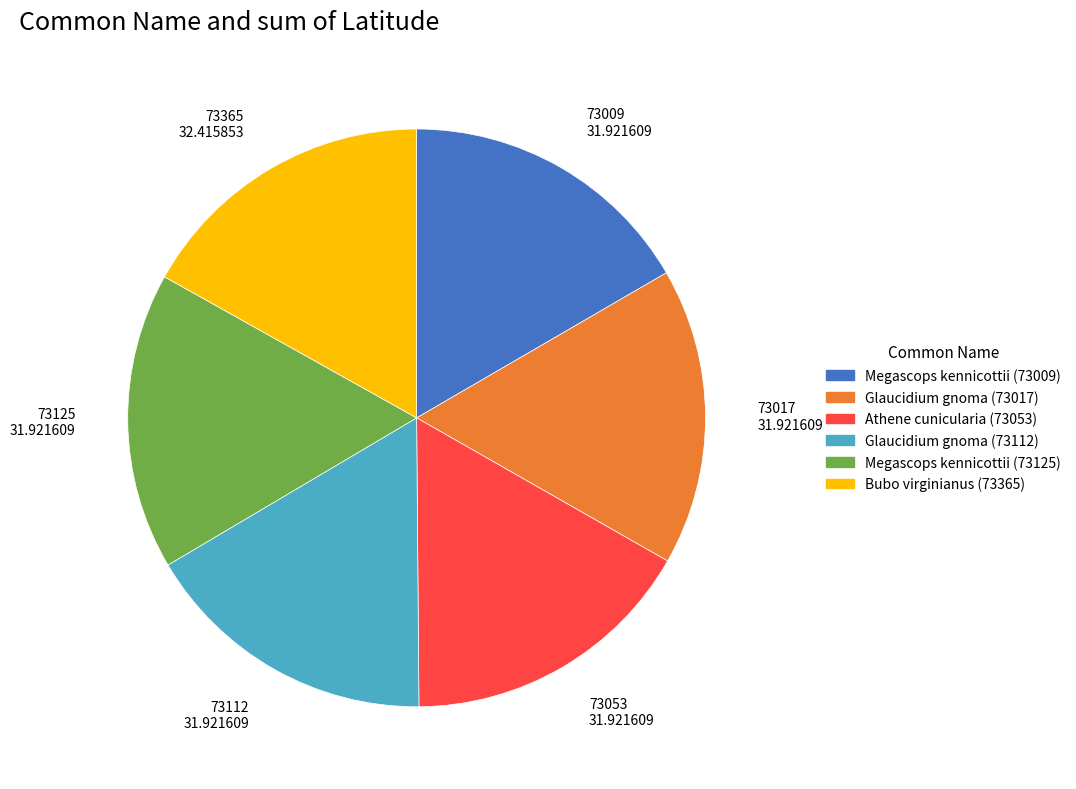

How many slices are in this pie chart?

6